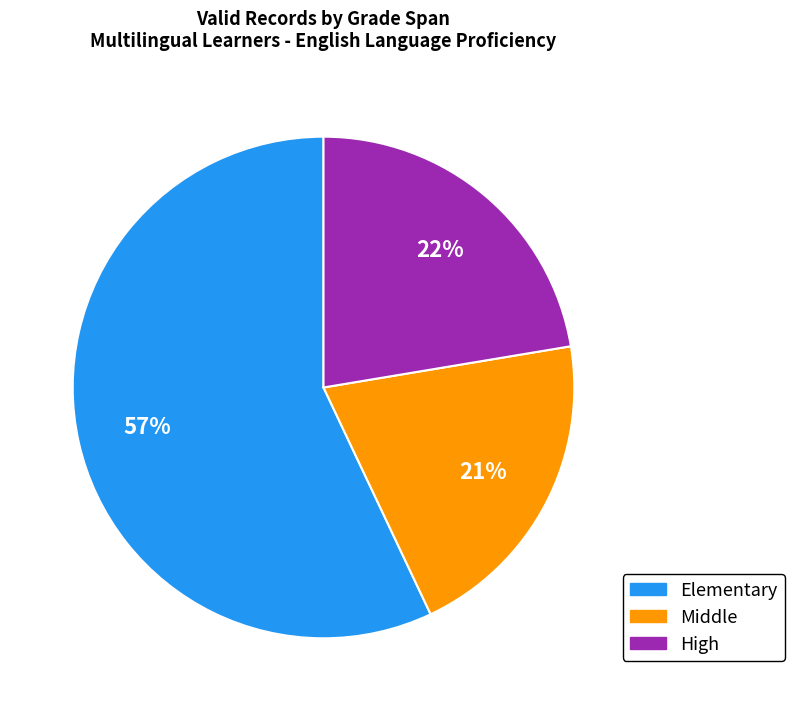

What is the ratio of the value at Middle to the value at Elementary?

0.4